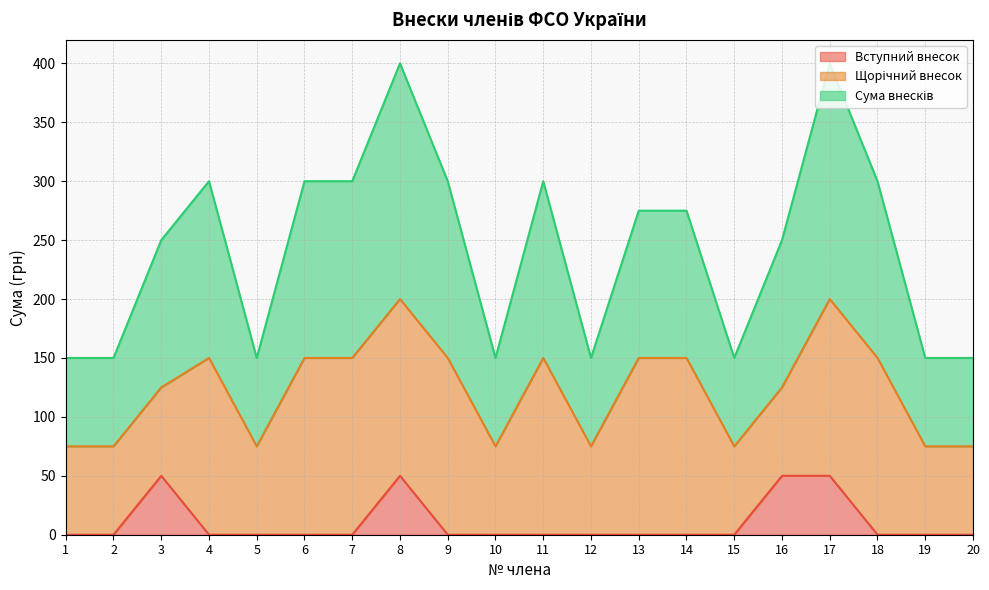

What is the sum of all Сума внесків values?

4850